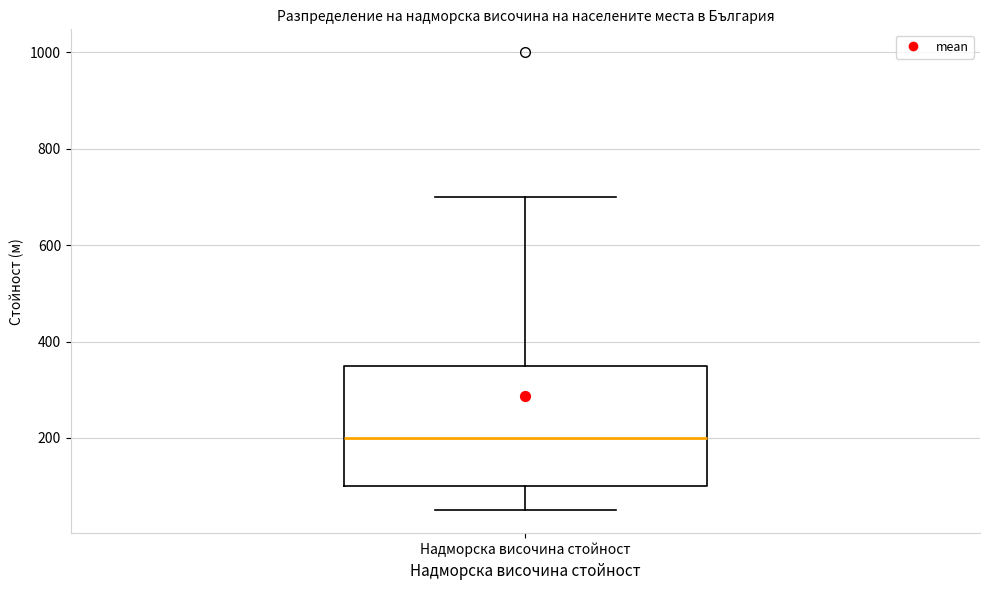

Read this box plot against the y-axis: the position of the median line, the range covered by the box, and the ends of both whiskers. The values are not printed on the chart, so give them approximately, as read against the axis.

median 200, box 100 to 360, whiskers 60 to 700